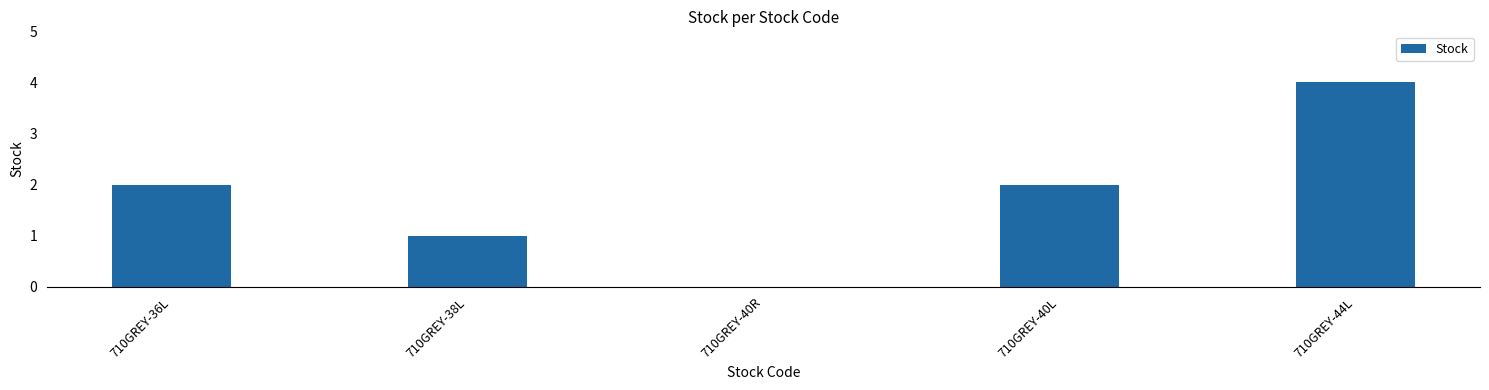

What is the sum of all values?

9